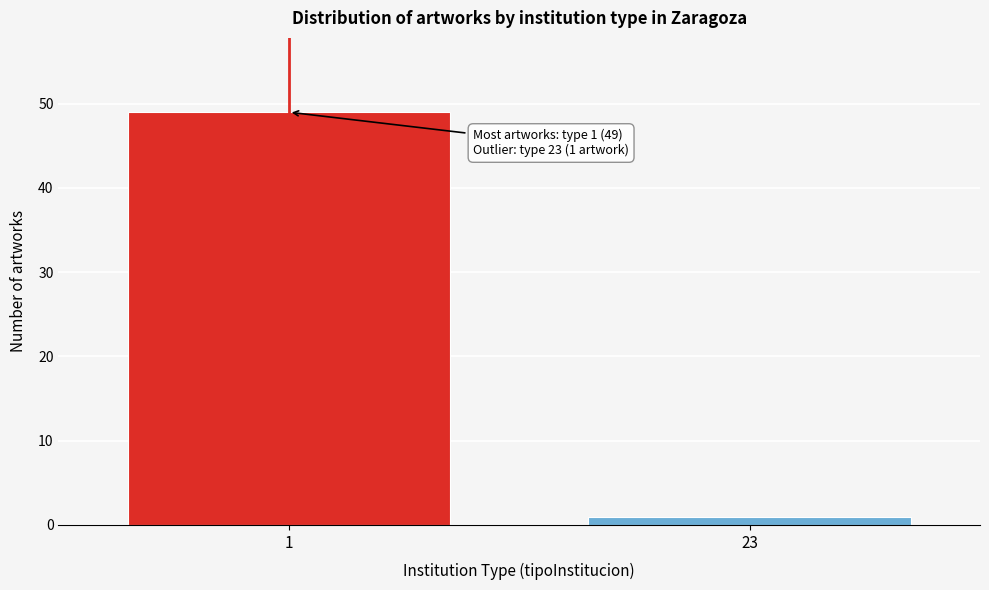

Reading left to right, extract all data points from this chart.

1=49	23=1